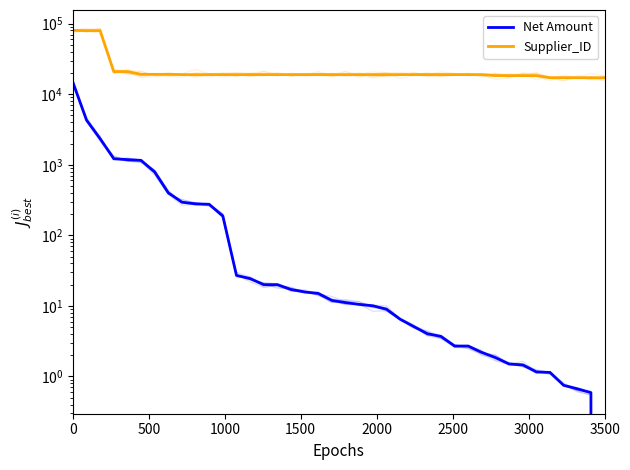

True or false: Net Amount has more than 0 points higher than both neighbors.

False